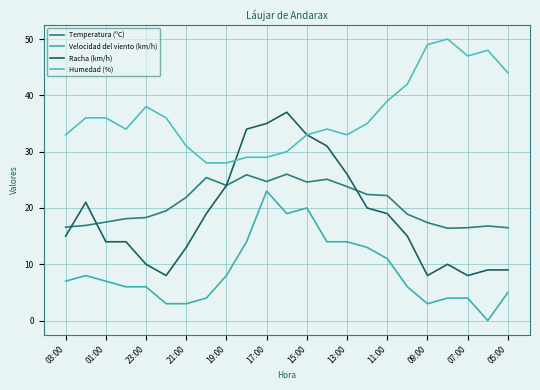

Does the chart display data point markers on the line(s)?

No